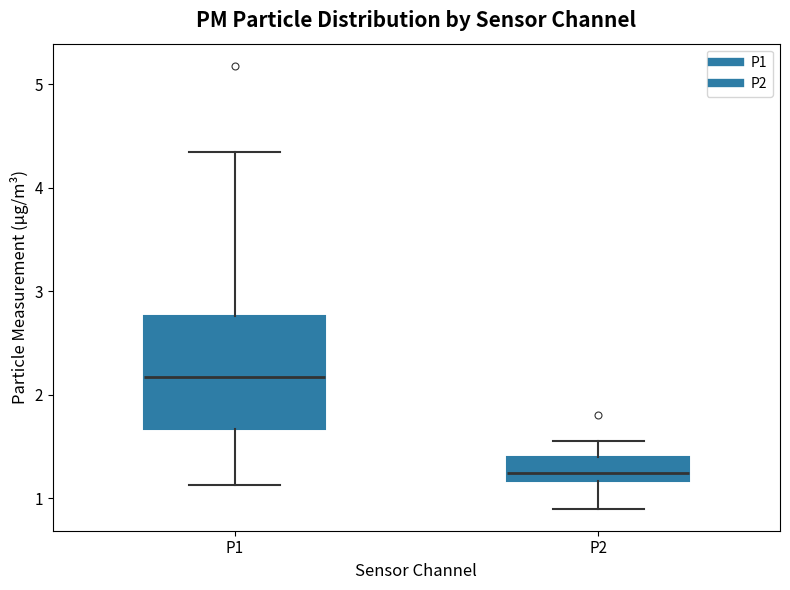

Where is the upper edge of the box for P2 on the y-axis? The values are not printed on the chart, so give them approximately, as read against the axis.

1.4